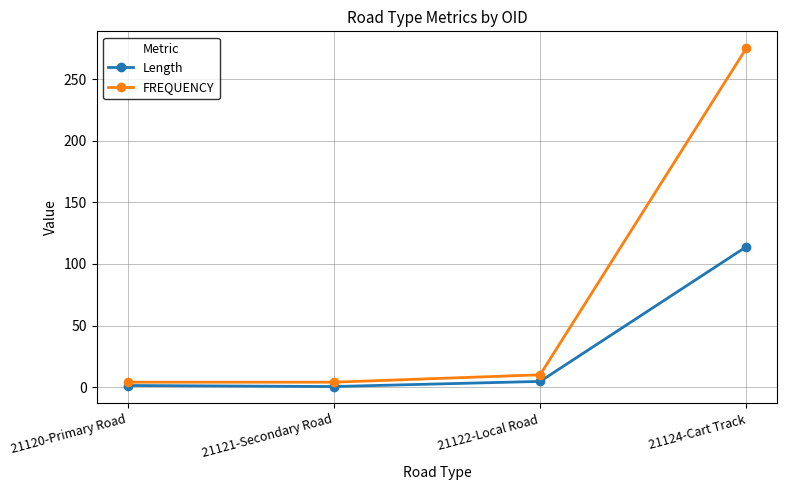

At 21124-Cart Track, list the series in order from smallest to largest.

Length, FREQUENCY